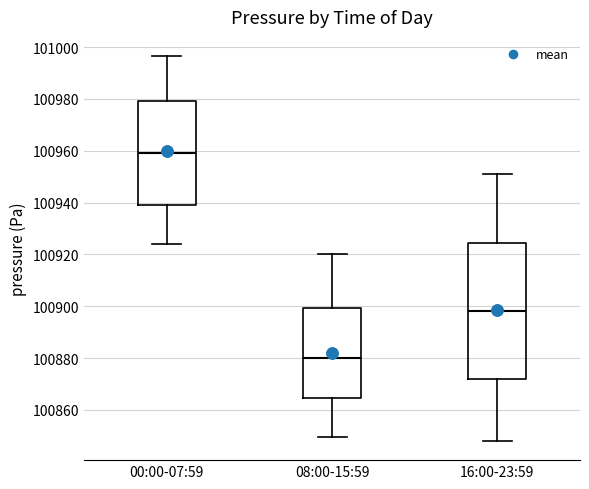

Which box has the highest median line?

00:00-07:59